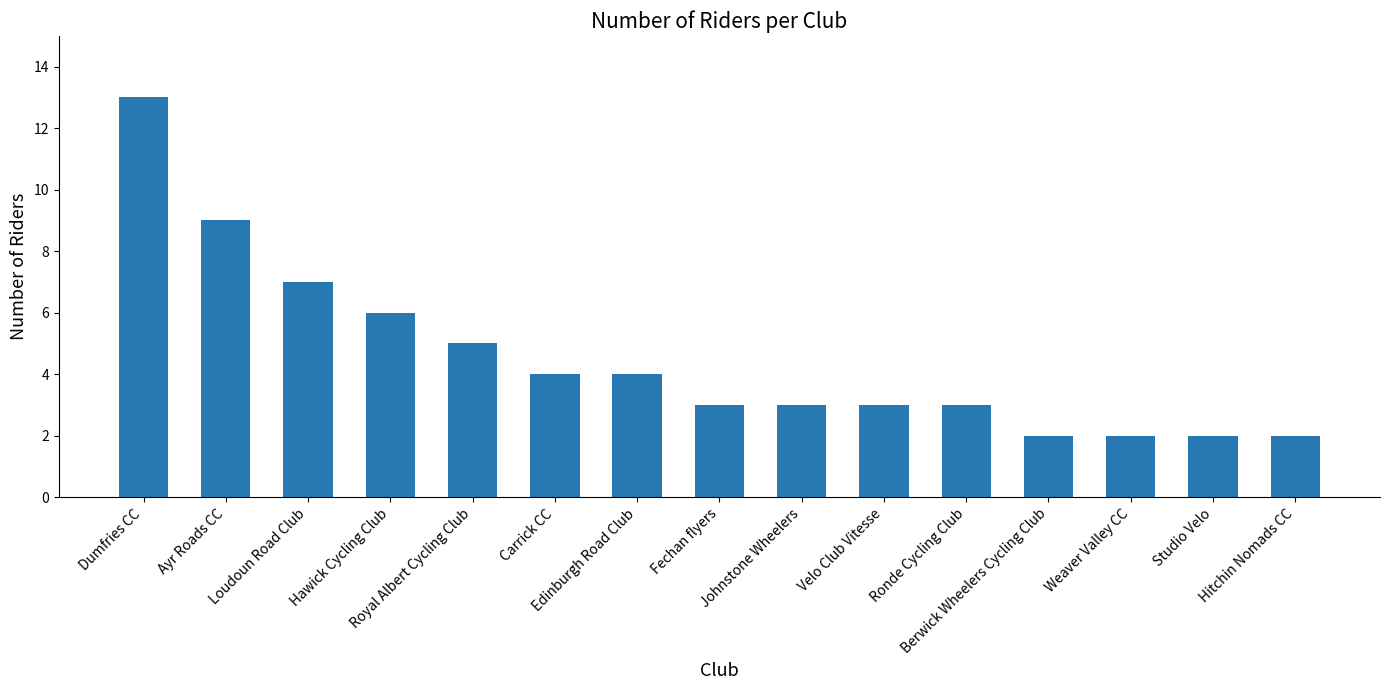

What is the sum of all values?

68